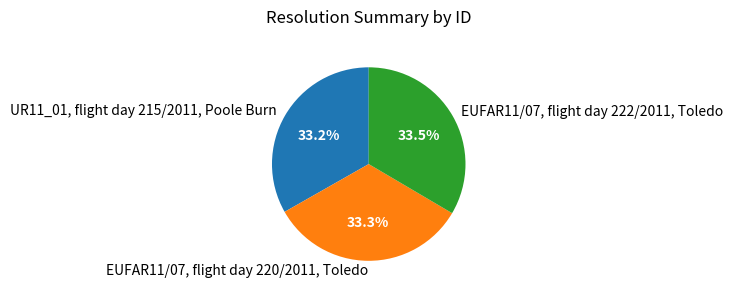

Does EUFAR11/07, flight day 220/2011, Toledo represent more than half of the total?

No